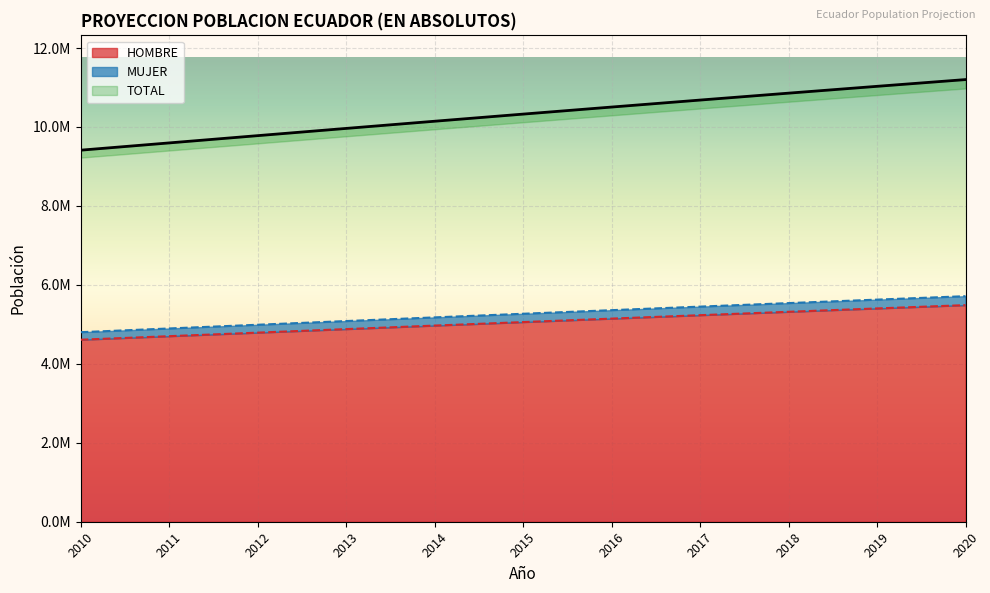

True or false: MUJER and TOTAL cross at least once.

False